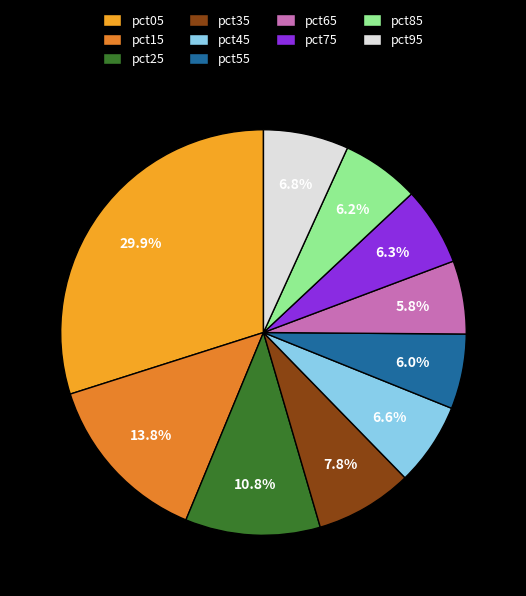

What percentage is the pct55 slice, to the nearest percent?

6%